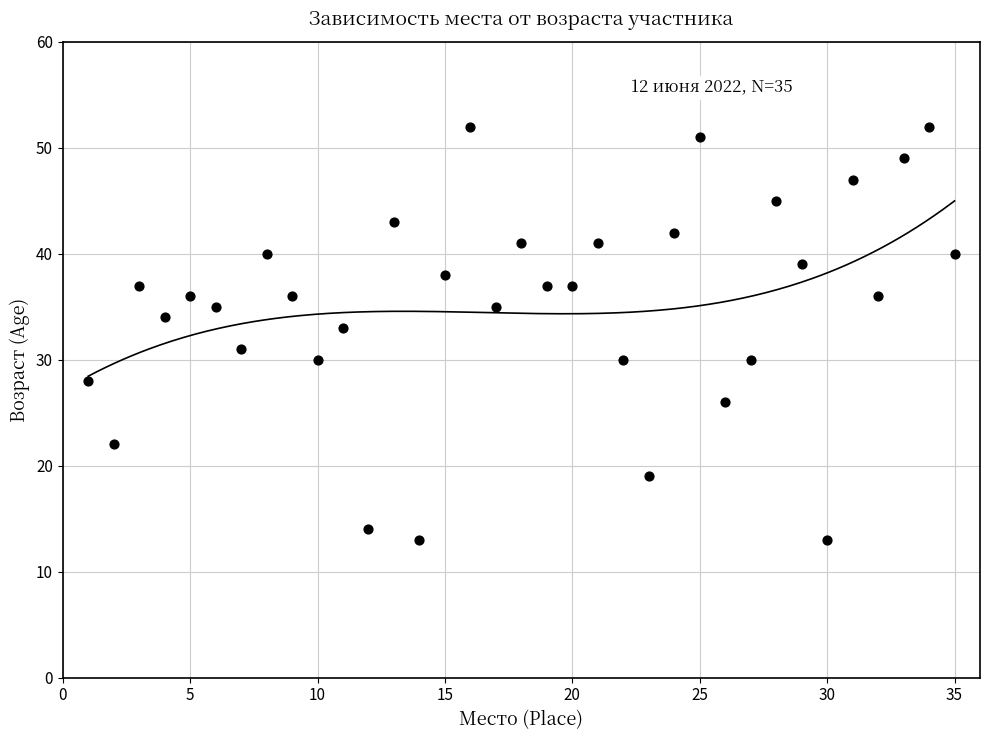

What is the range of Y values (max minus min)?

39